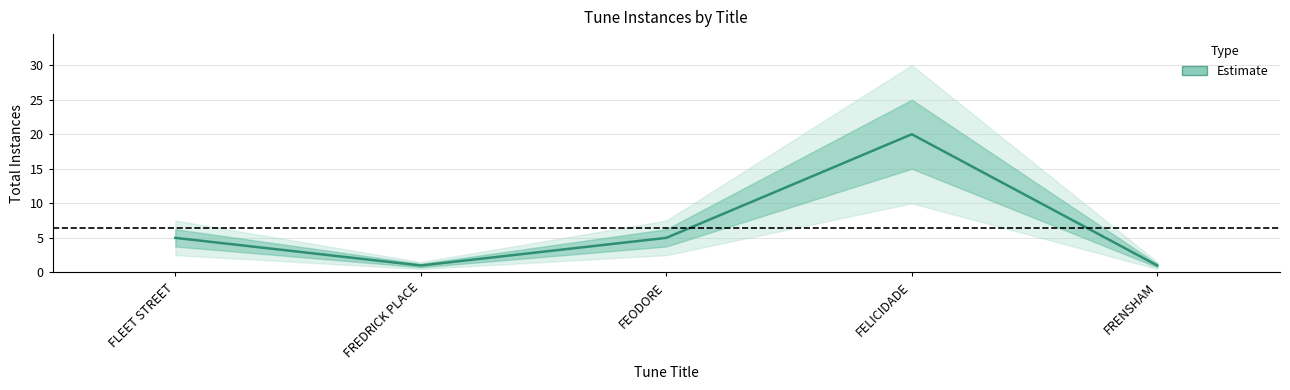

At which label does the data first exceed 5?

FELICIDADE